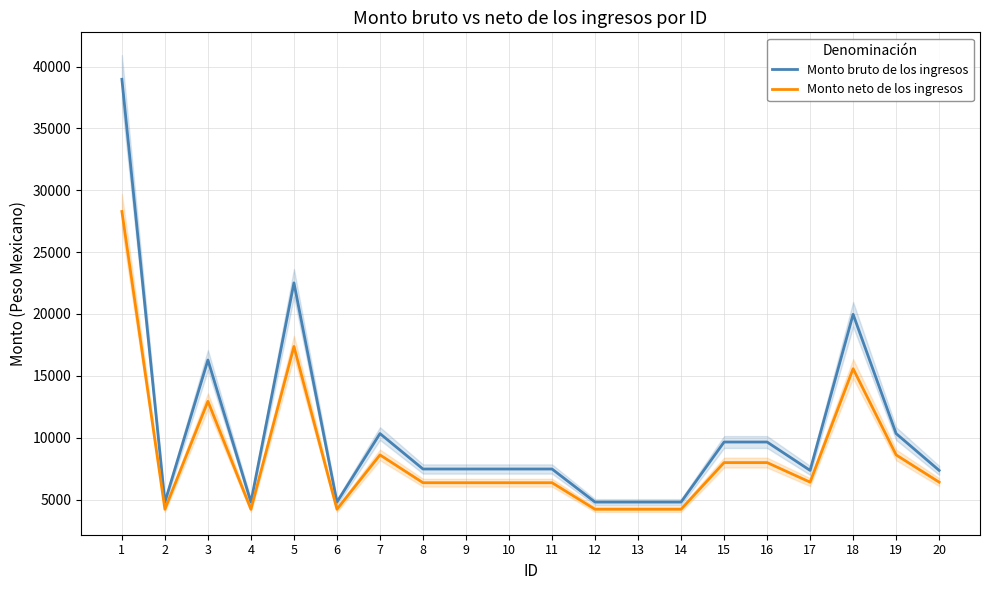

How many data points in Monto bruto de los ingresos are less than 7470?

8